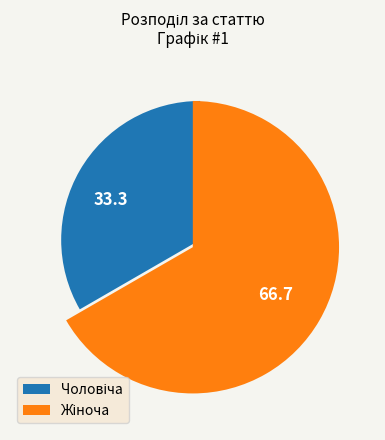

Between Жіноча and Чоловіча, which is larger?

Жіноча